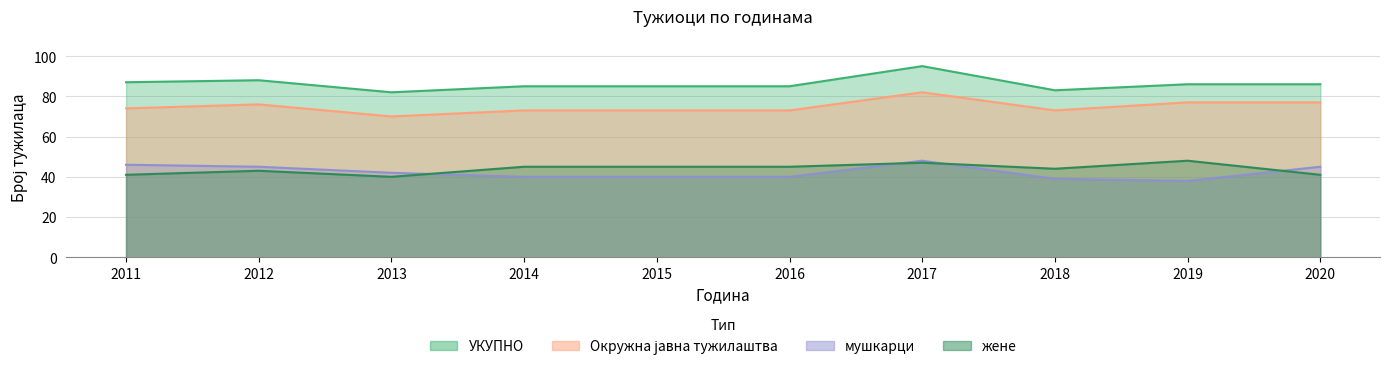

What is the value of the УКУПНО point at the 10th from the left?

86